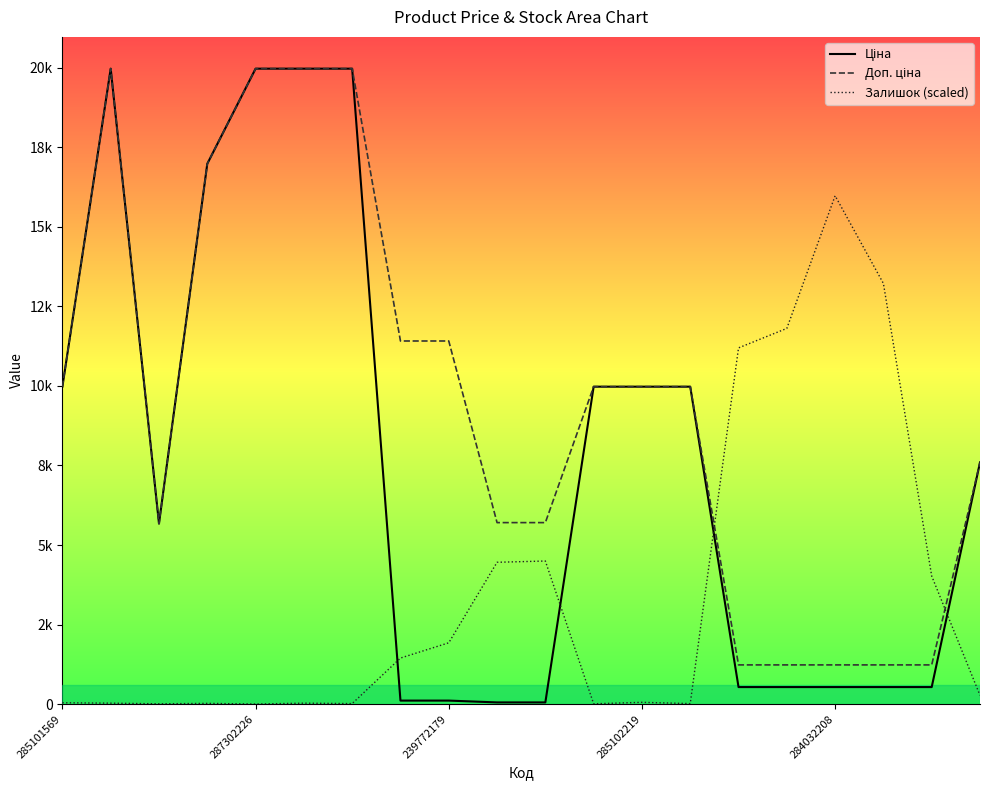

What is the spread (max minus min) of values at 285102219?

9915.1